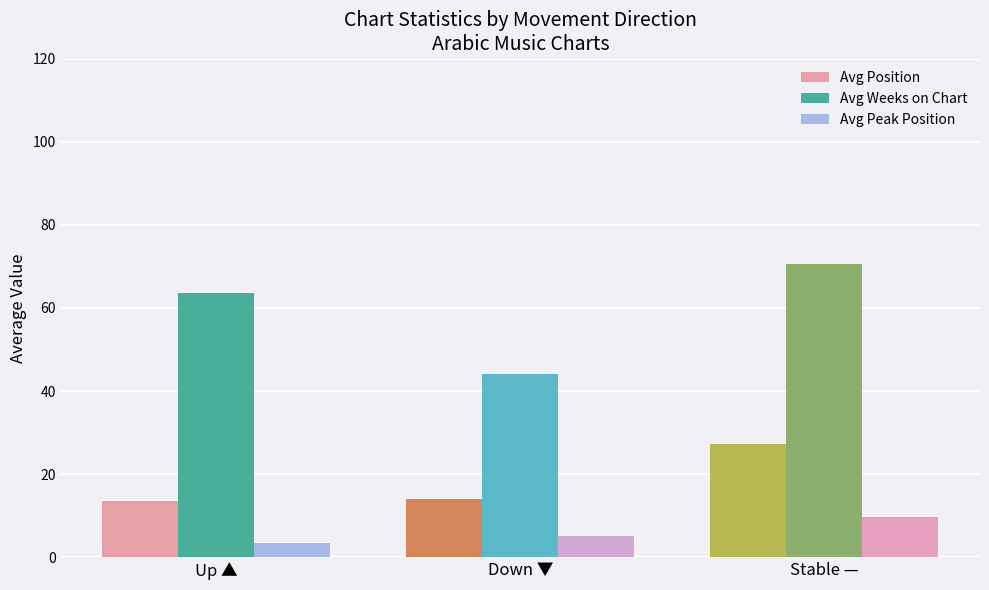

Where does the Avg Weeks on Chart series first go above 63?

Up ▲